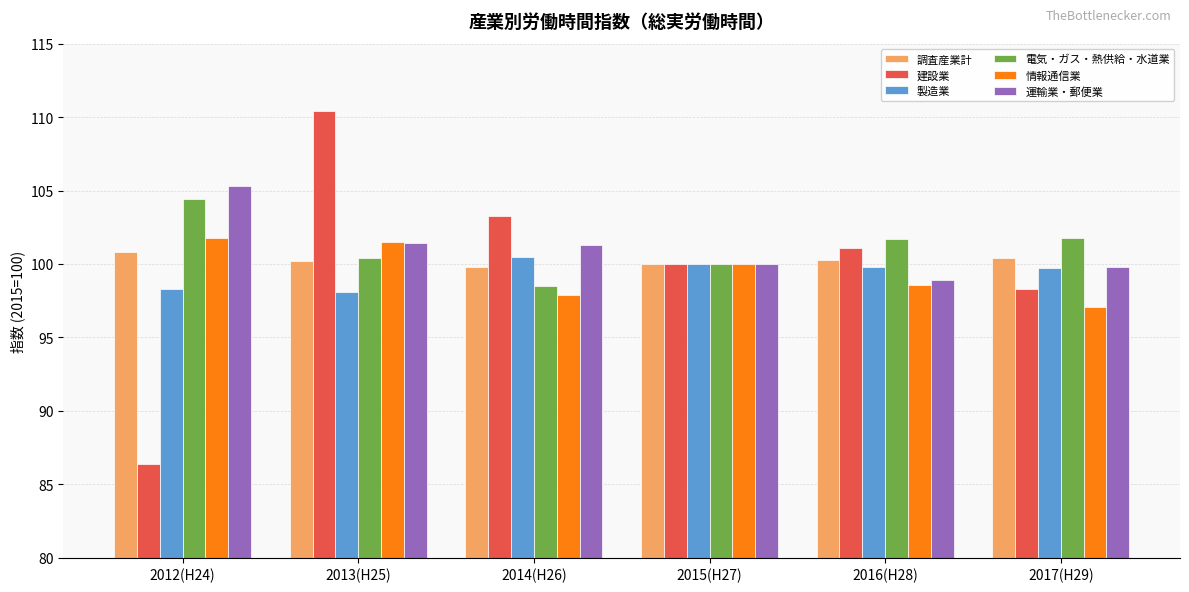

List the series in order of their peak value, lowest first.

製造業, 調査産業計, 情報通信業, 電気・ガス・熱供給・水道業, 運輸業・郵便業, 建設業